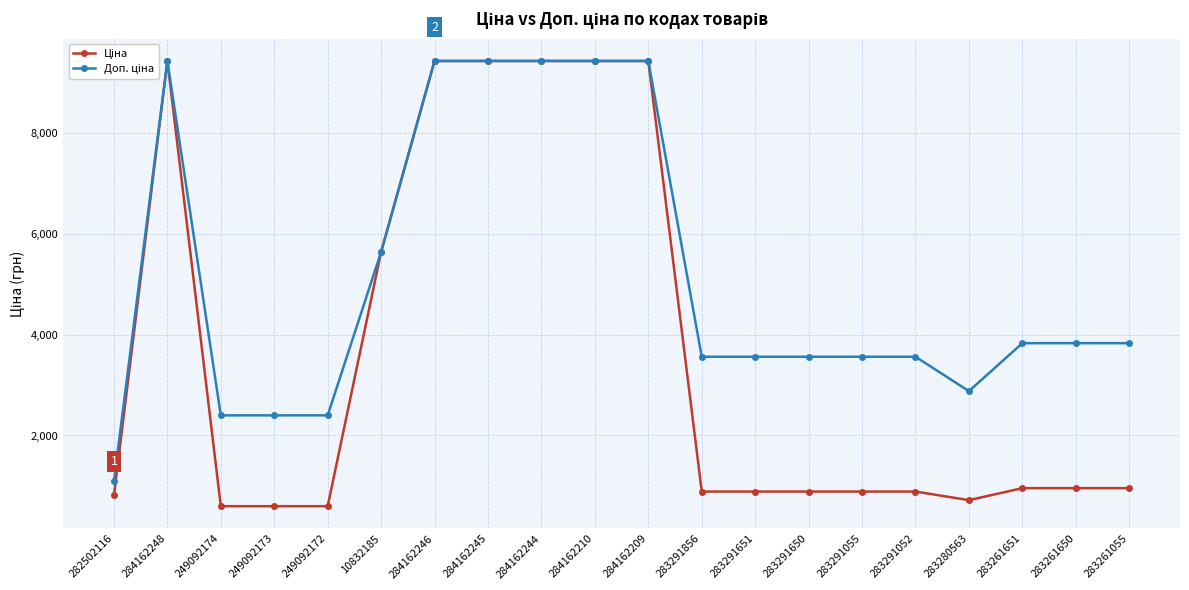

What is the total value across all series at 284162245?

18833.7